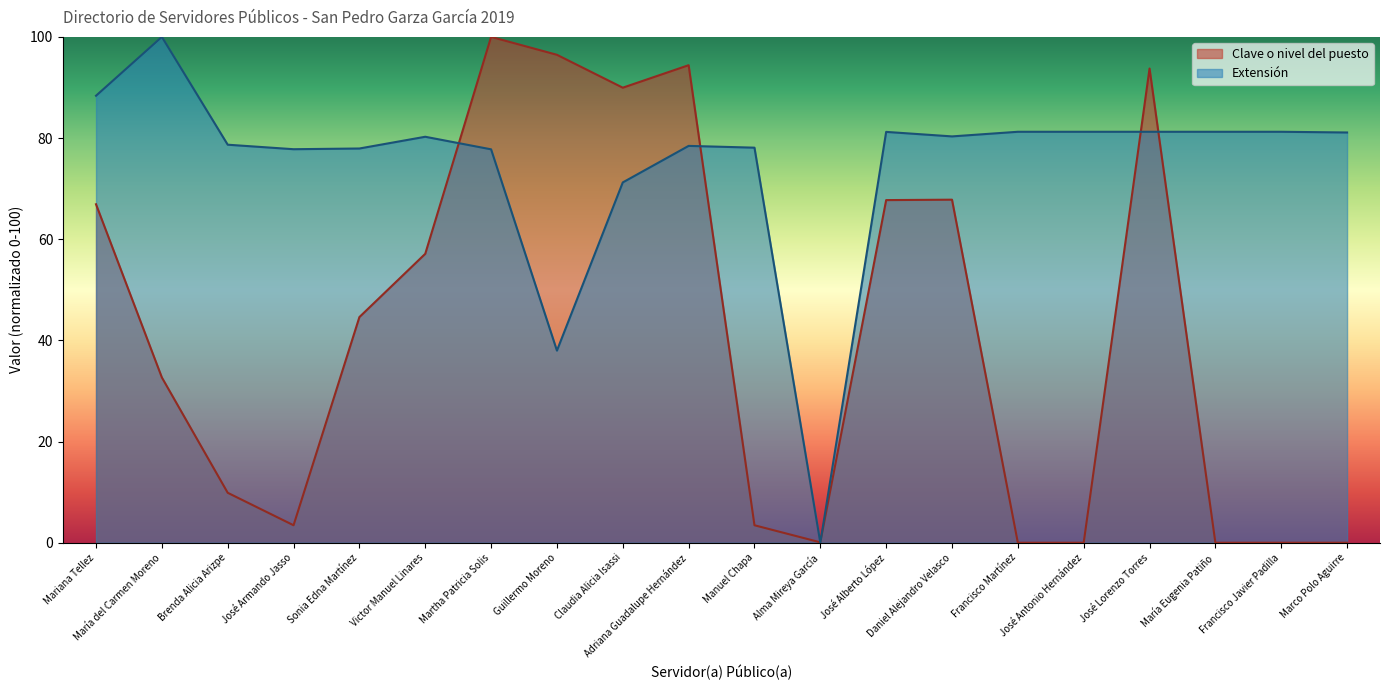

Is the value of Extensión at Claudia Alicia Isassi greater than the value of Clave o nivel del puesto at María del Carmen Moreno?

Yes